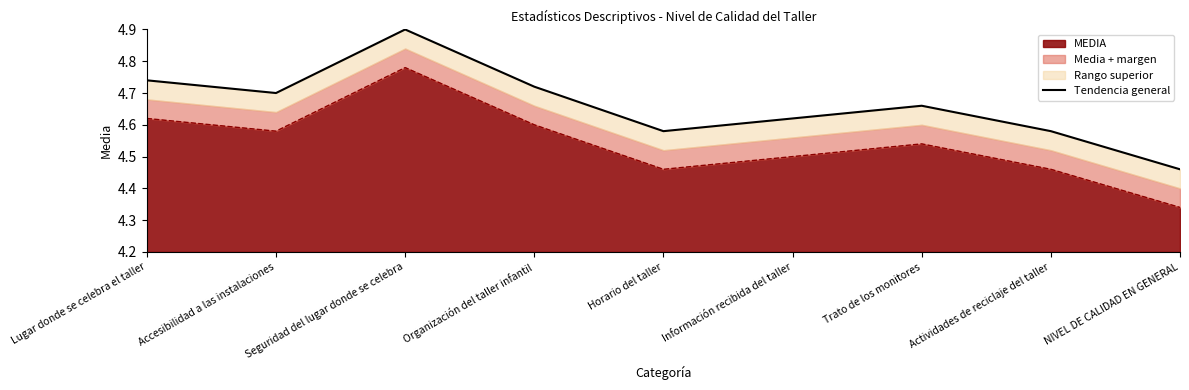

What is the greatest value displayed?

4.9